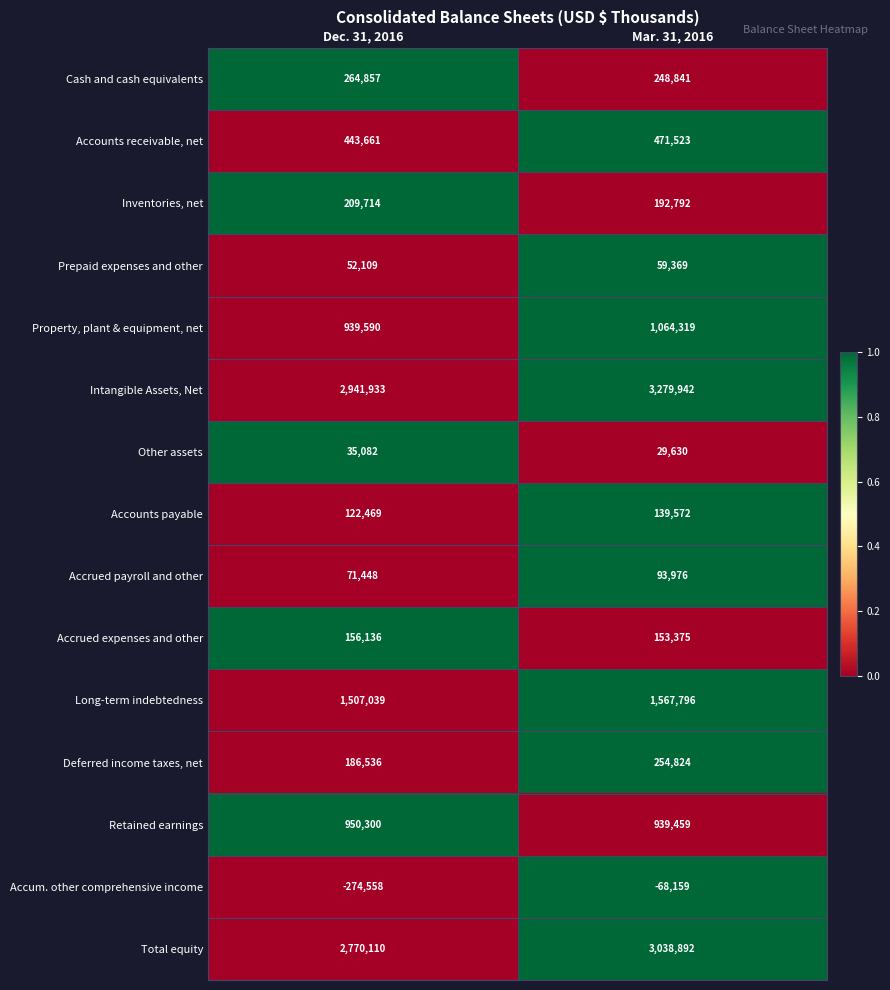

Which series has the largest total across all categories?

Intangible Assets, Net